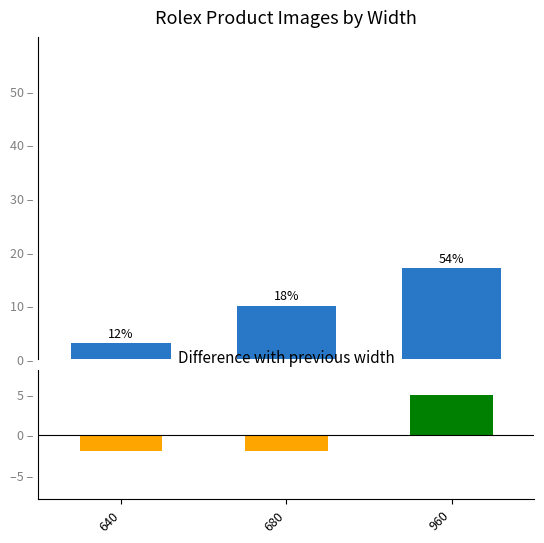

How many categories are shown in the chart?

3